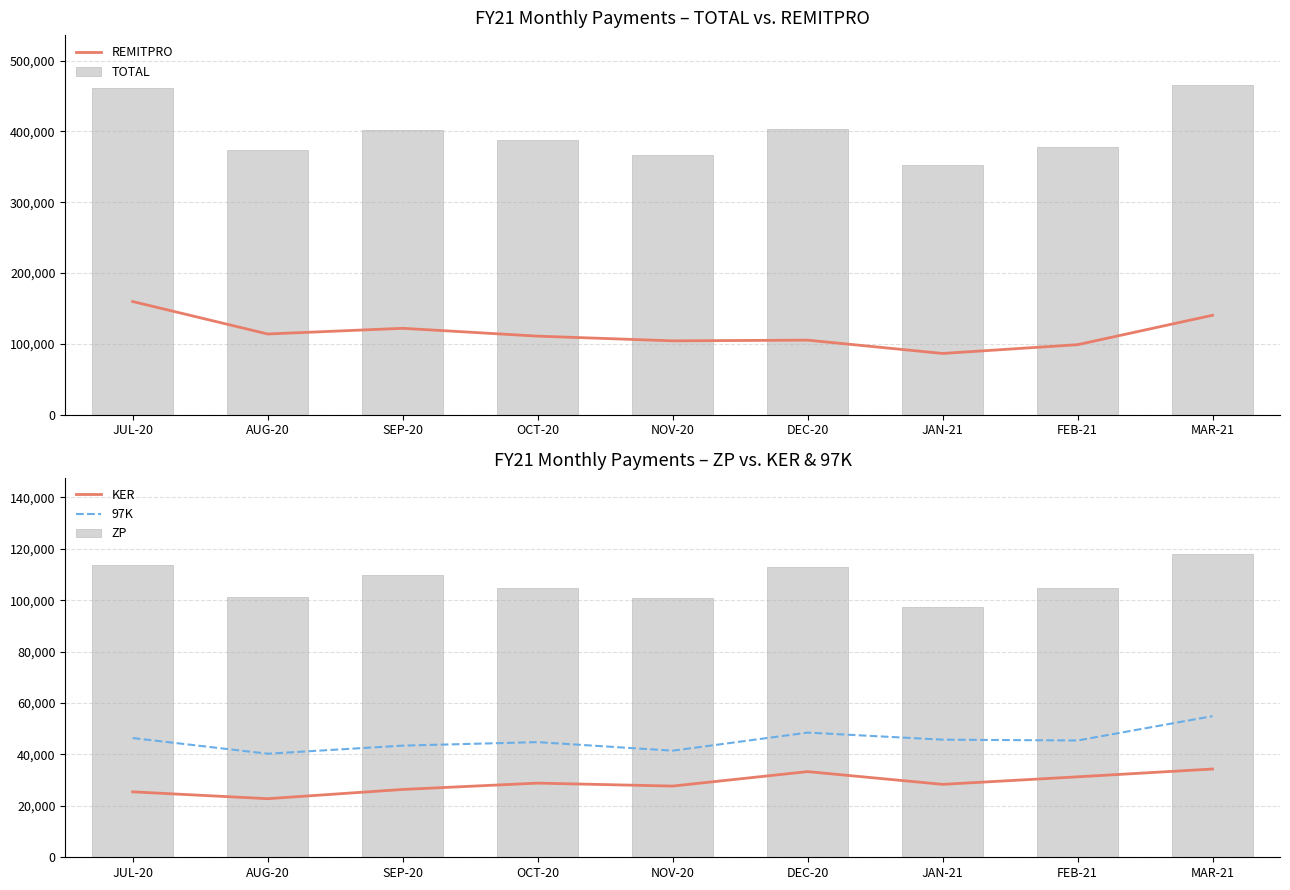

Which label corresponds to the smallest value in the chart?

AUG-20